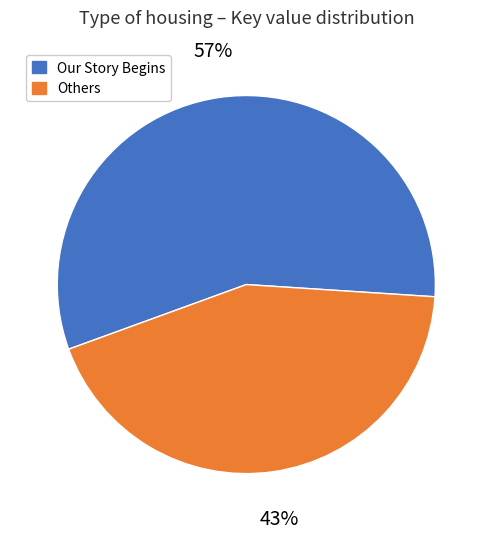

How many segments does this pie chart have?

2